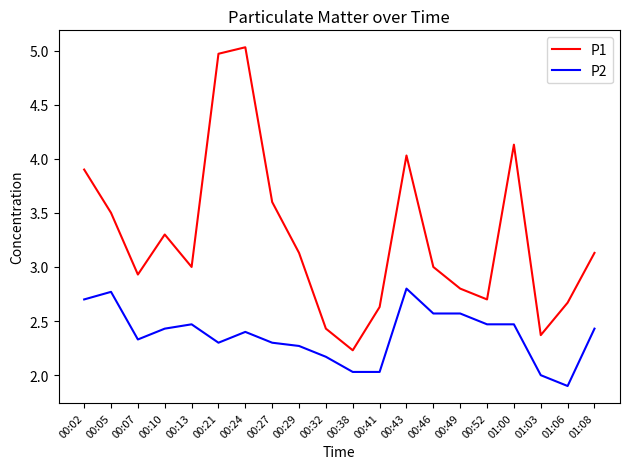

Which category has the lowest value across all series?

01:06